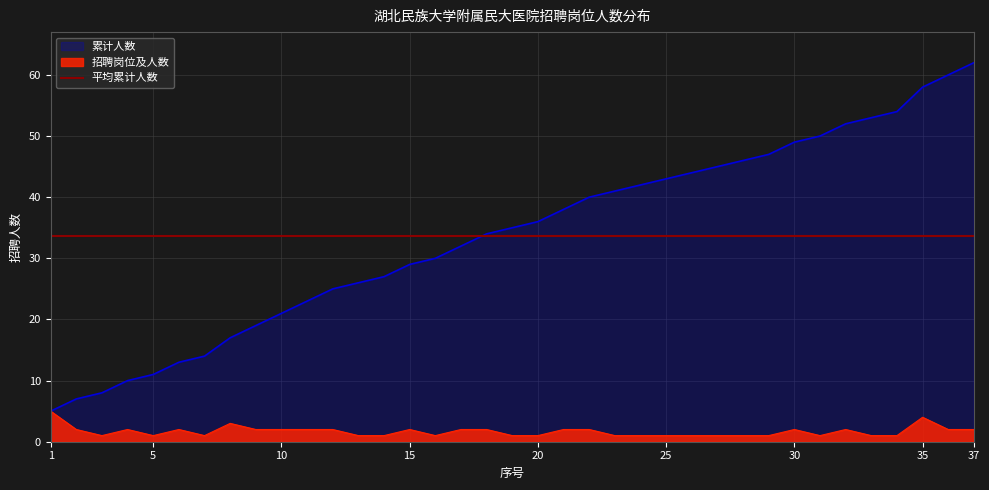

True or false: 招聘岗位及人数 has more than 2 interior local peaks.

True